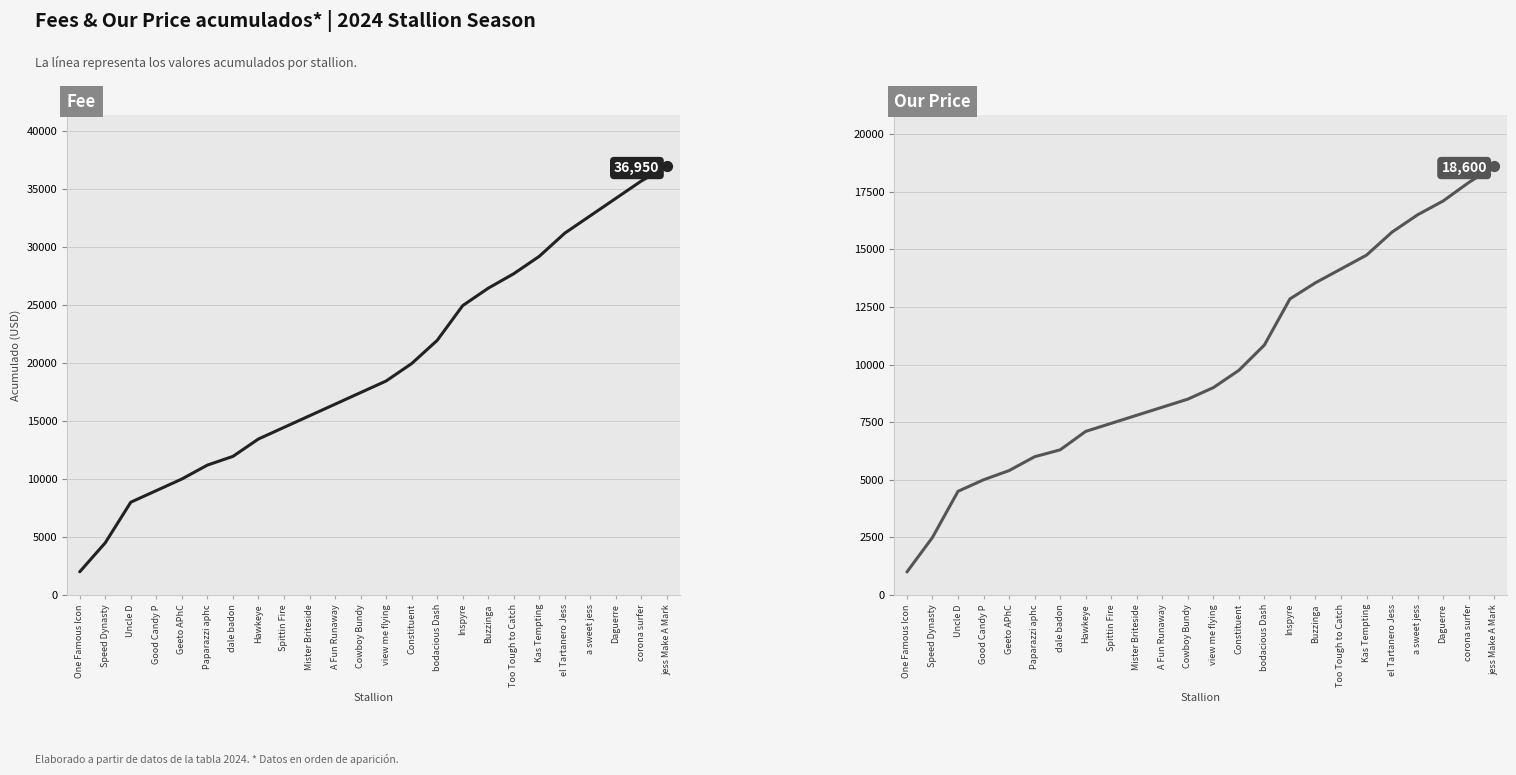

At which category is the sum across all series the highest?

jess Make A Mark